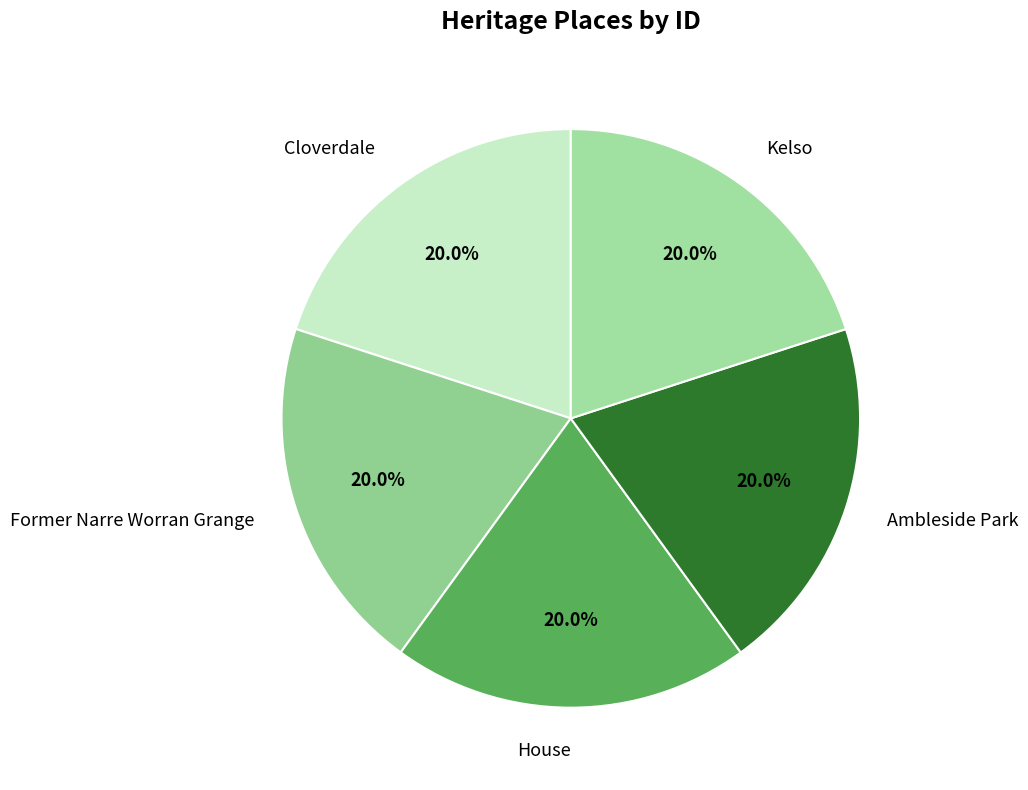

What percentage is NOT represented by Cloverdale?

80.0%